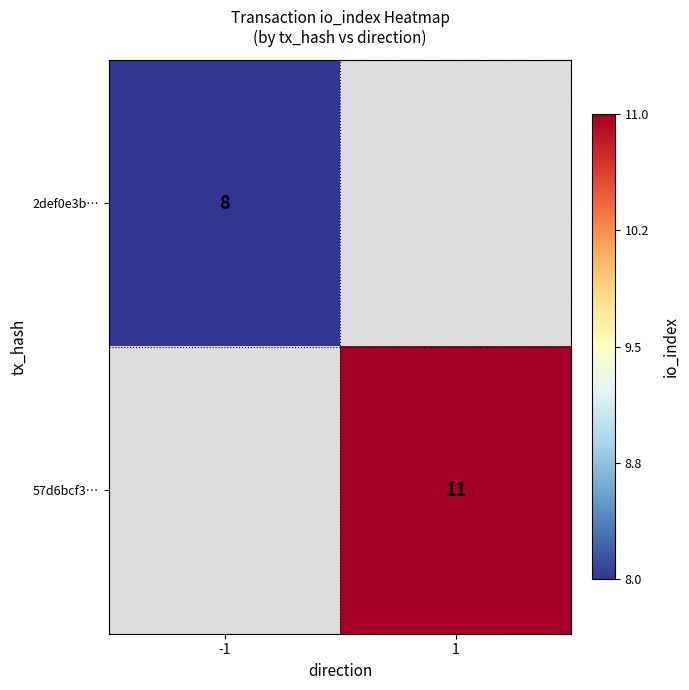

The 57d6bcf3… series shows 11 at 1. True or false?

True